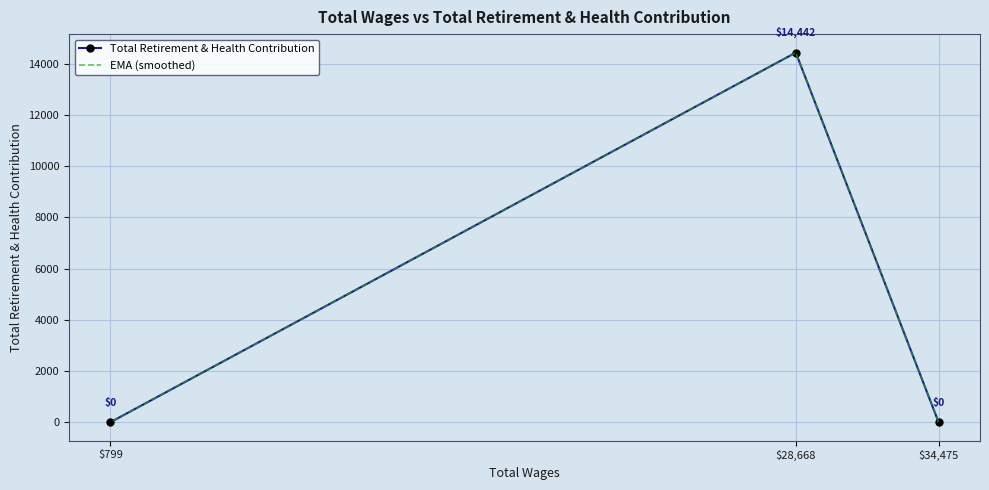

How many series are shown in this chart?

2